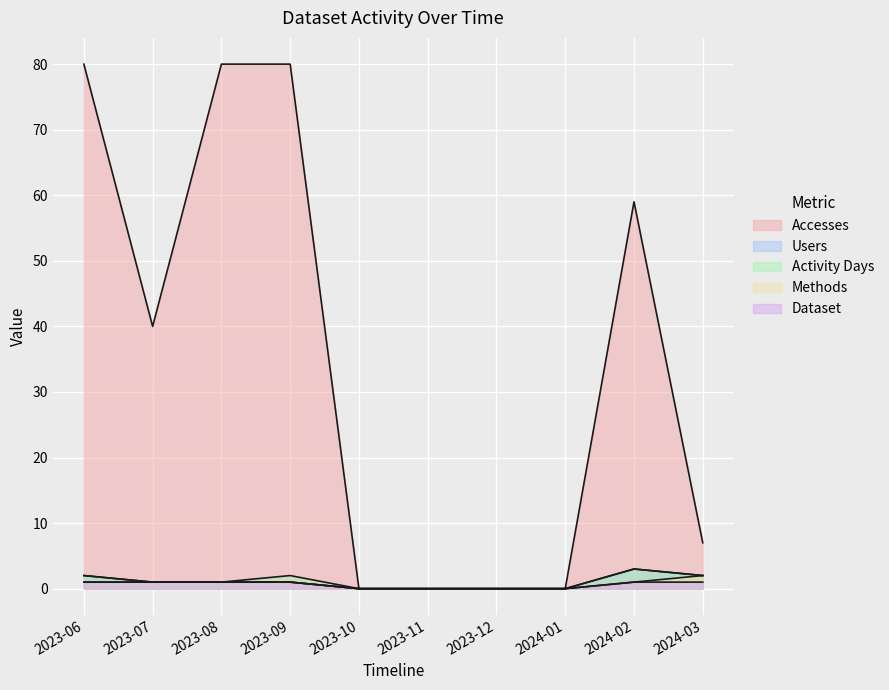

The value of Users at 2023-10 is 0. True or false?

True